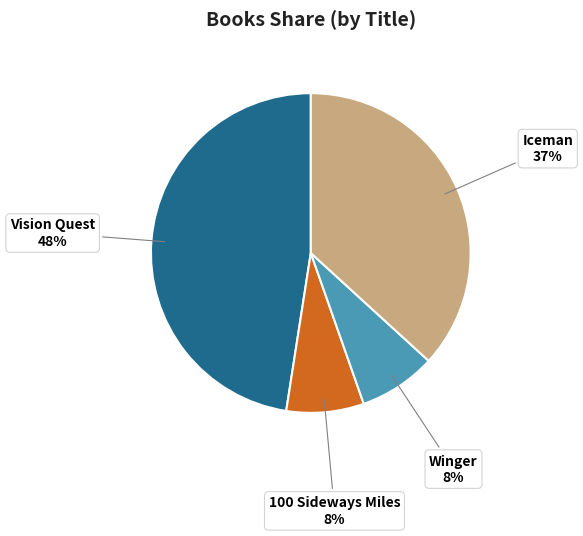

To the nearest percent, what is the difference between the largest and smallest slice percentages?

40%